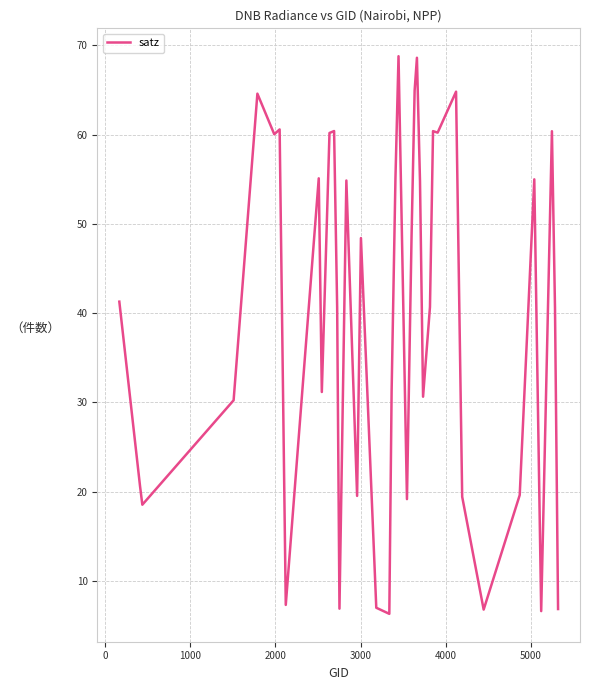

What is the minimum value shown in the chart?

6.3